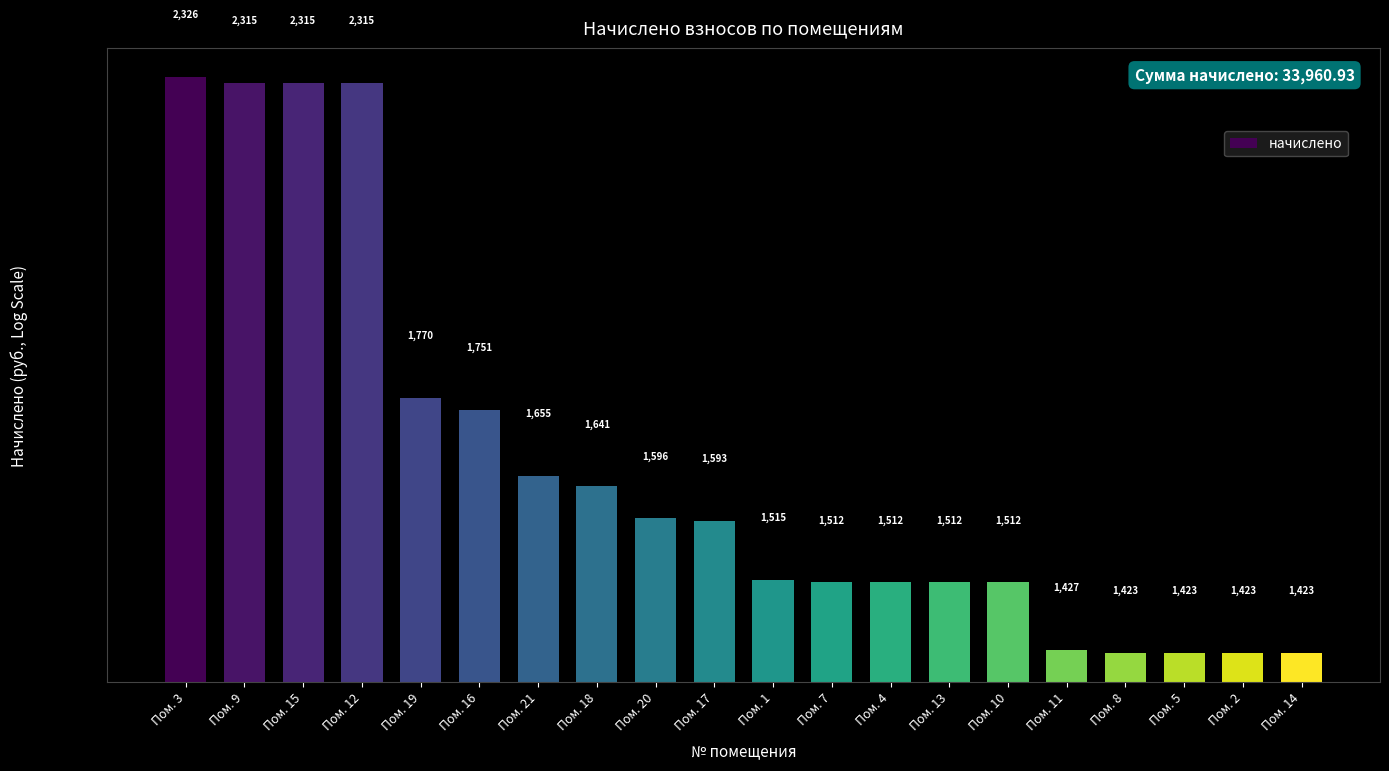

Are the bars grouped side by side (vs. stacked)?

No